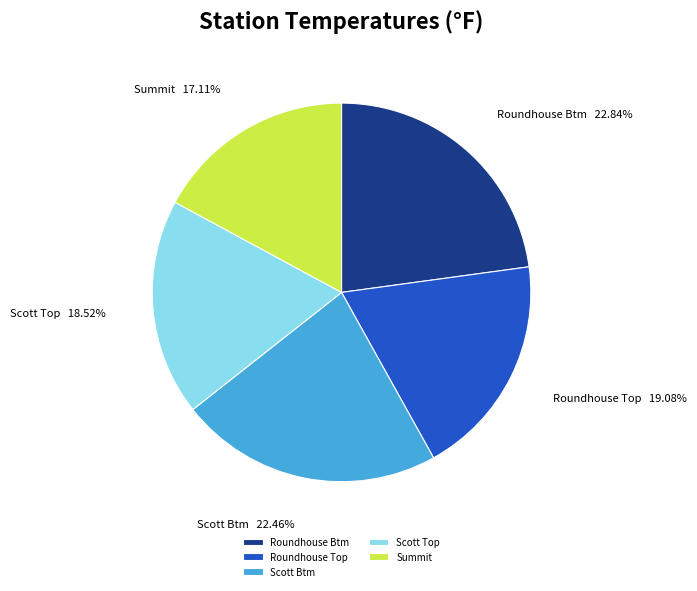

What is the smallest slice in the pie chart?

Summit